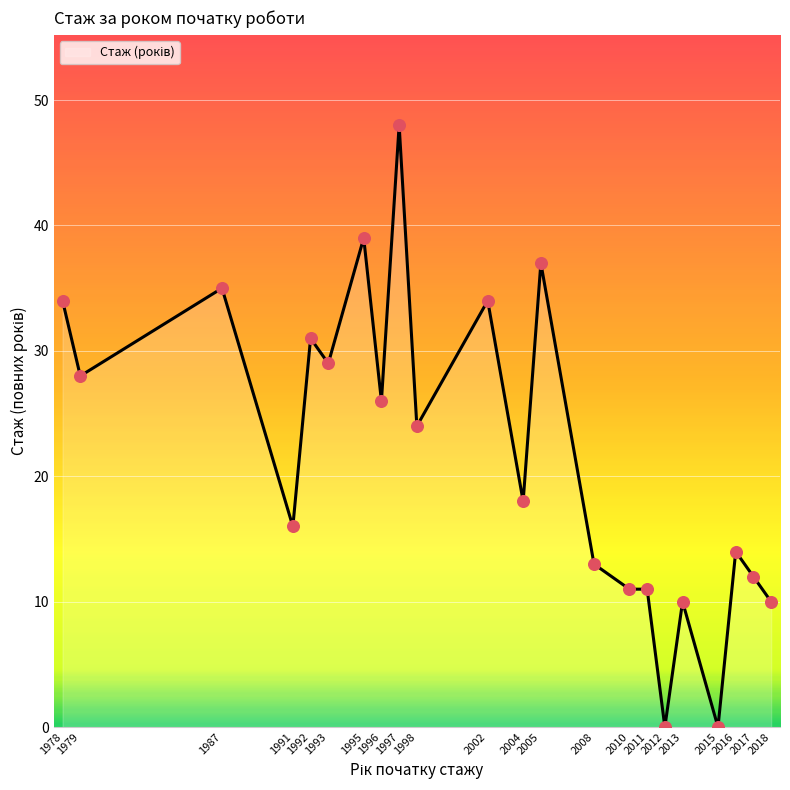

Between 1995 and 2015, which is larger?

1995